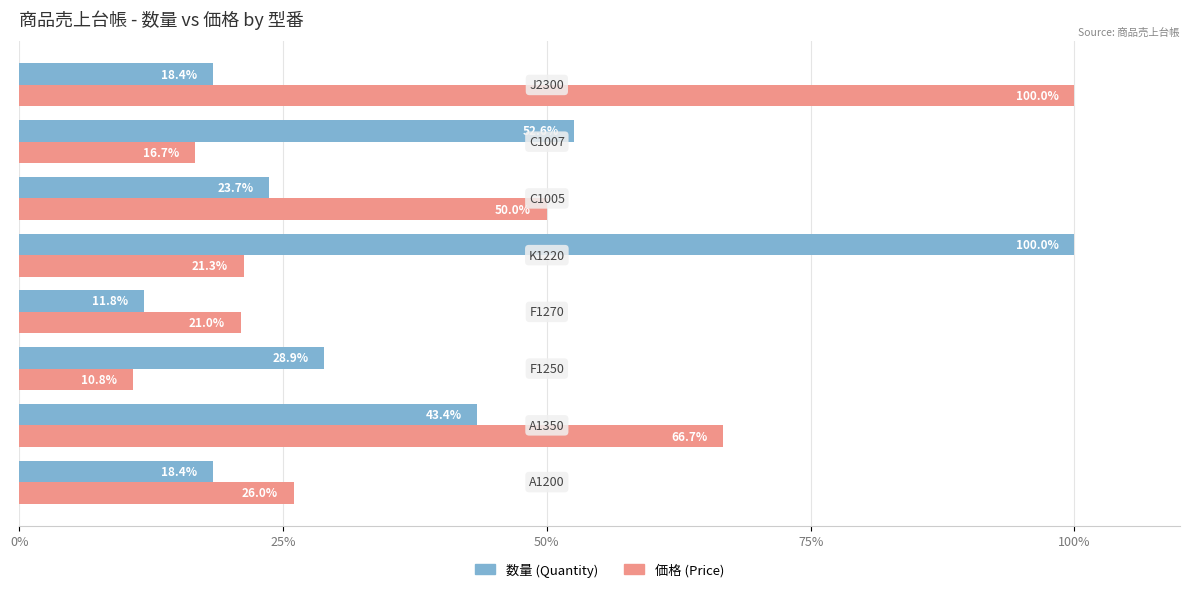

What is the smallest value displayed?

10.8